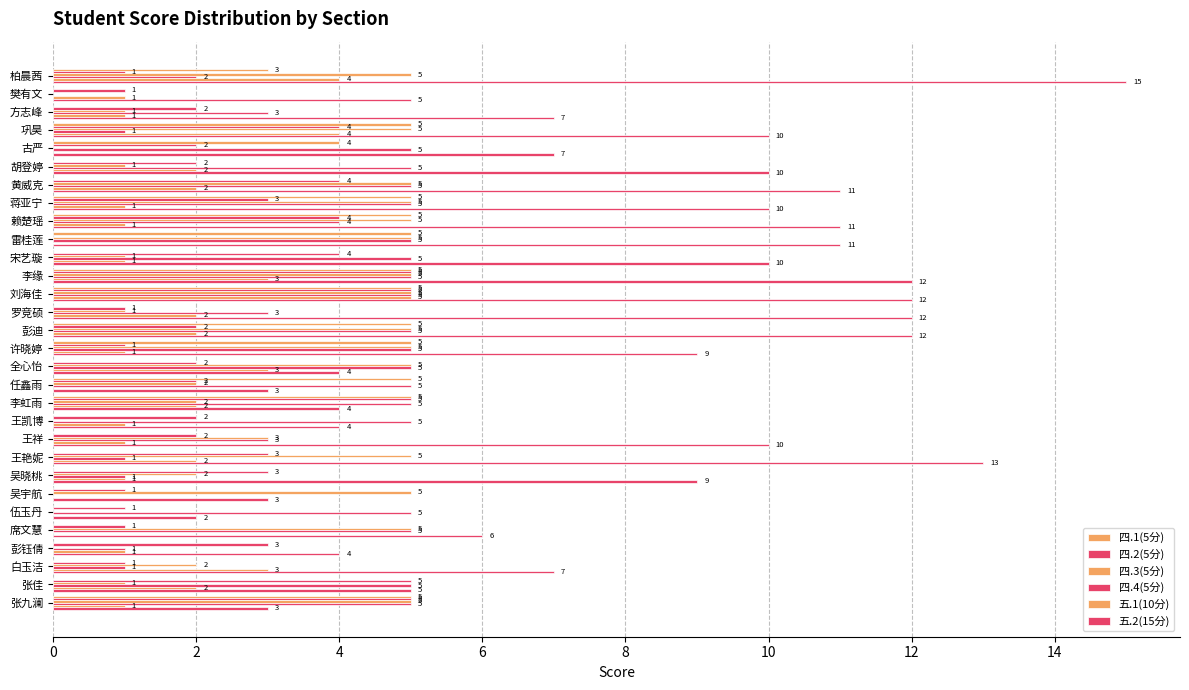

How many values in 四.3(5分) are above zero?

25